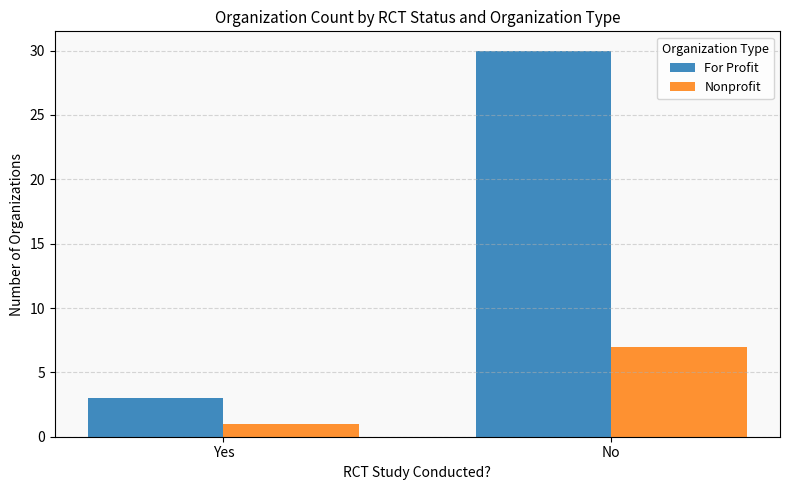

What is the maximum value for Nonprofit?

7